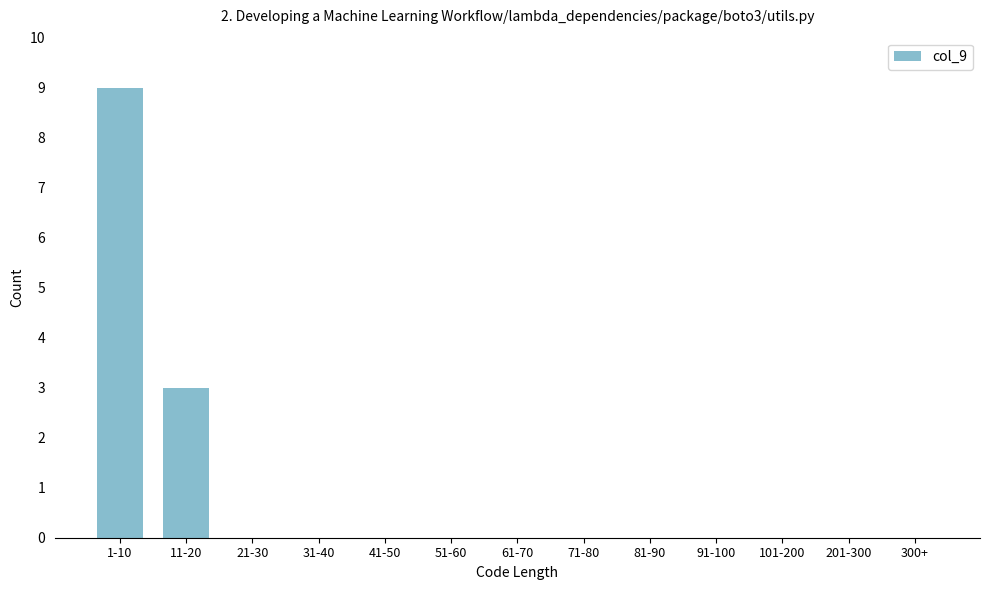

Reading right to left, what are all the values shown in this chart?

300+=0	201-300=0	101-200=0	91-100=0	81-90=0	71-80=0	61-70=0	51-60=0	41-50=0	31-40=0	21-30=0	11-20=3	1-10=9